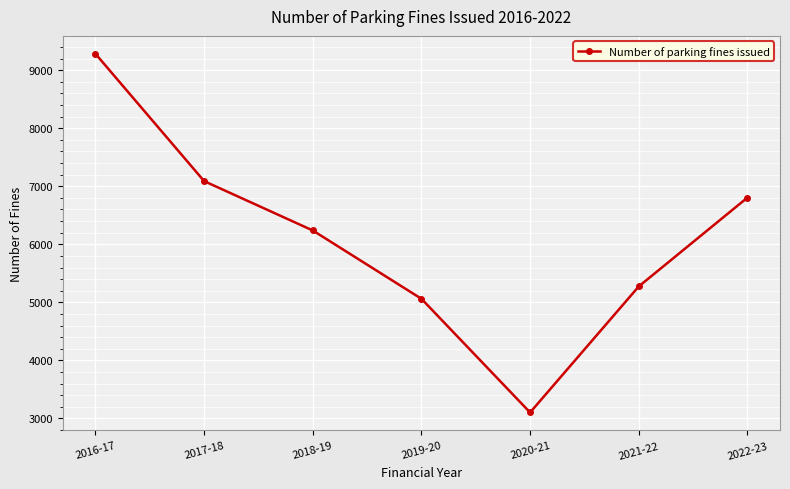

Rank the categories by value from lowest to highest.

2020-21, 2019-20, 2021-22, 2018-19, 2022-23, 2017-18, 2016-17